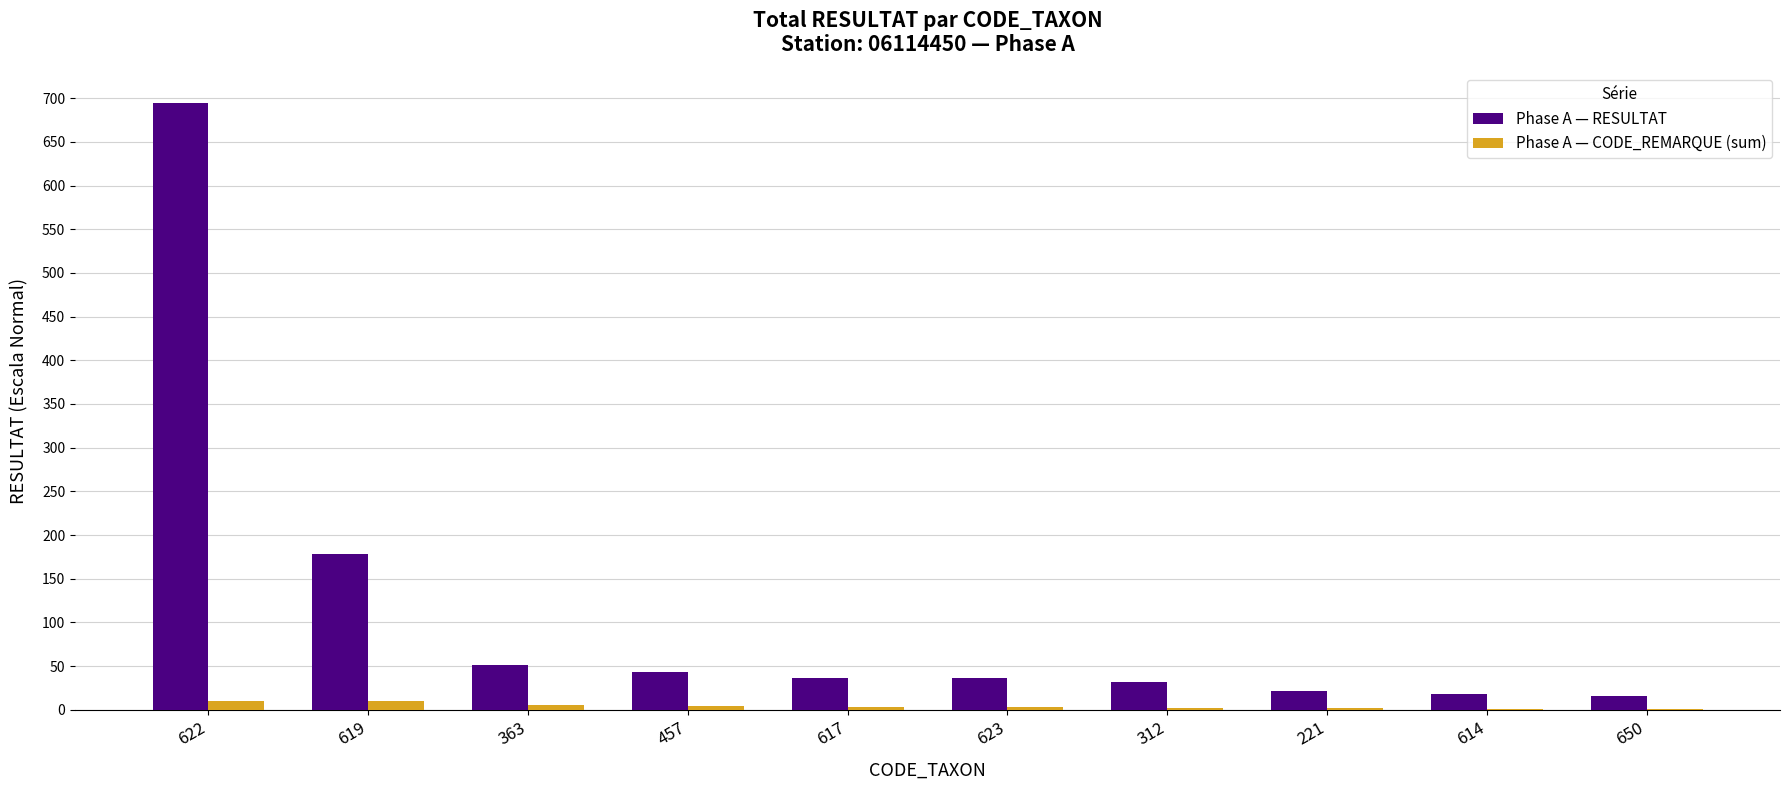

Which series has the largest total across all categories?

Phase A — RESULTAT